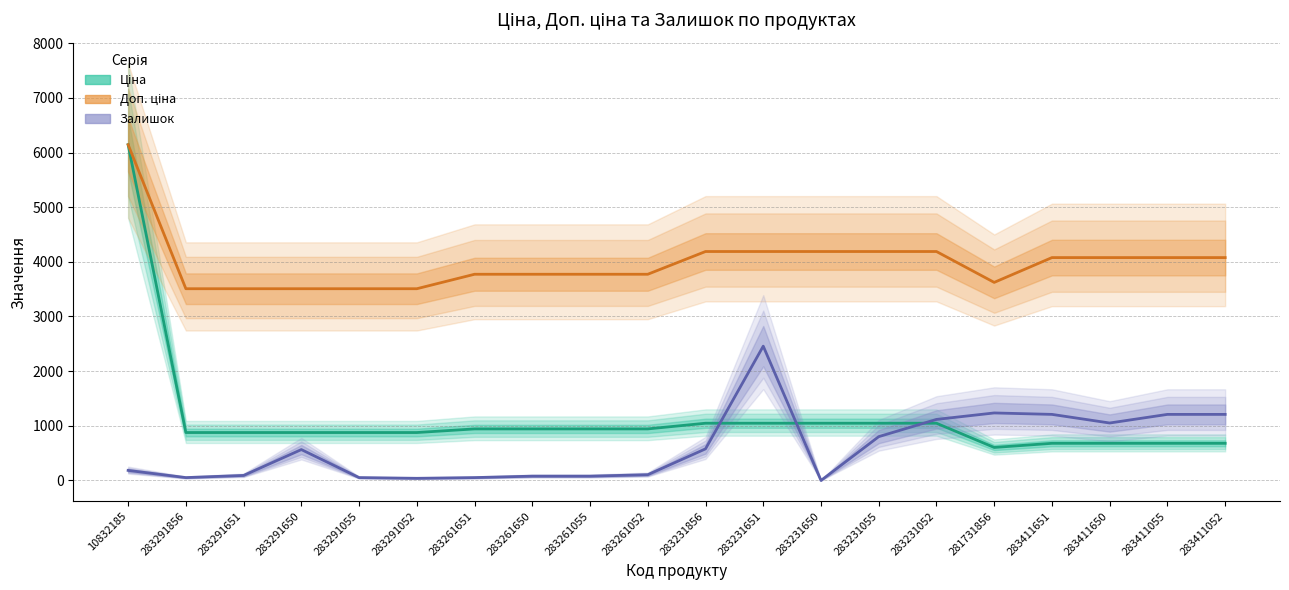

Which has a higher value, 283231052 or 283261052?

283231052